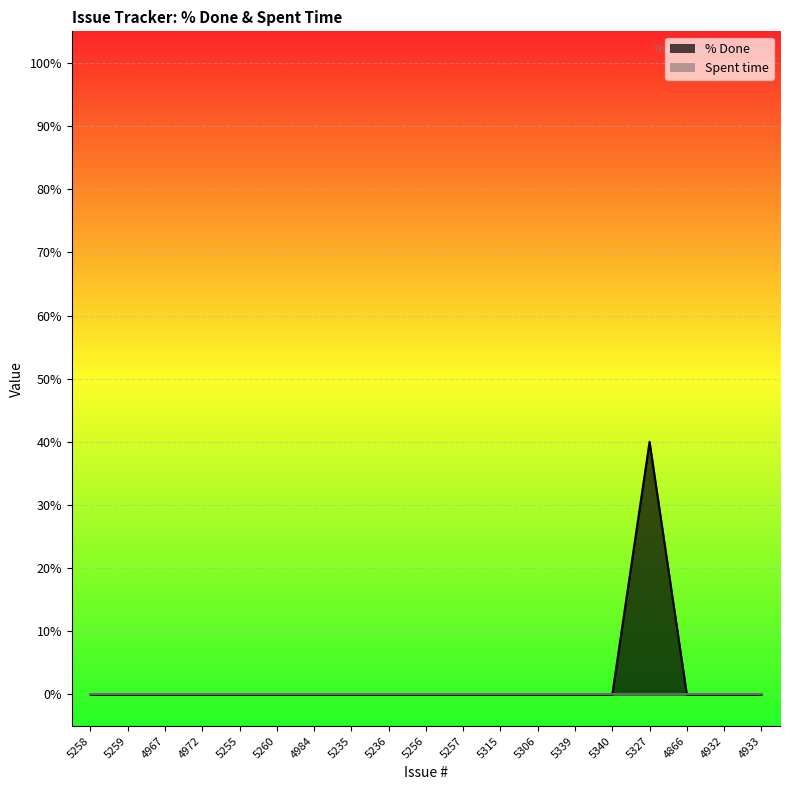

Which label corresponds to the smallest value in the chart?

5258